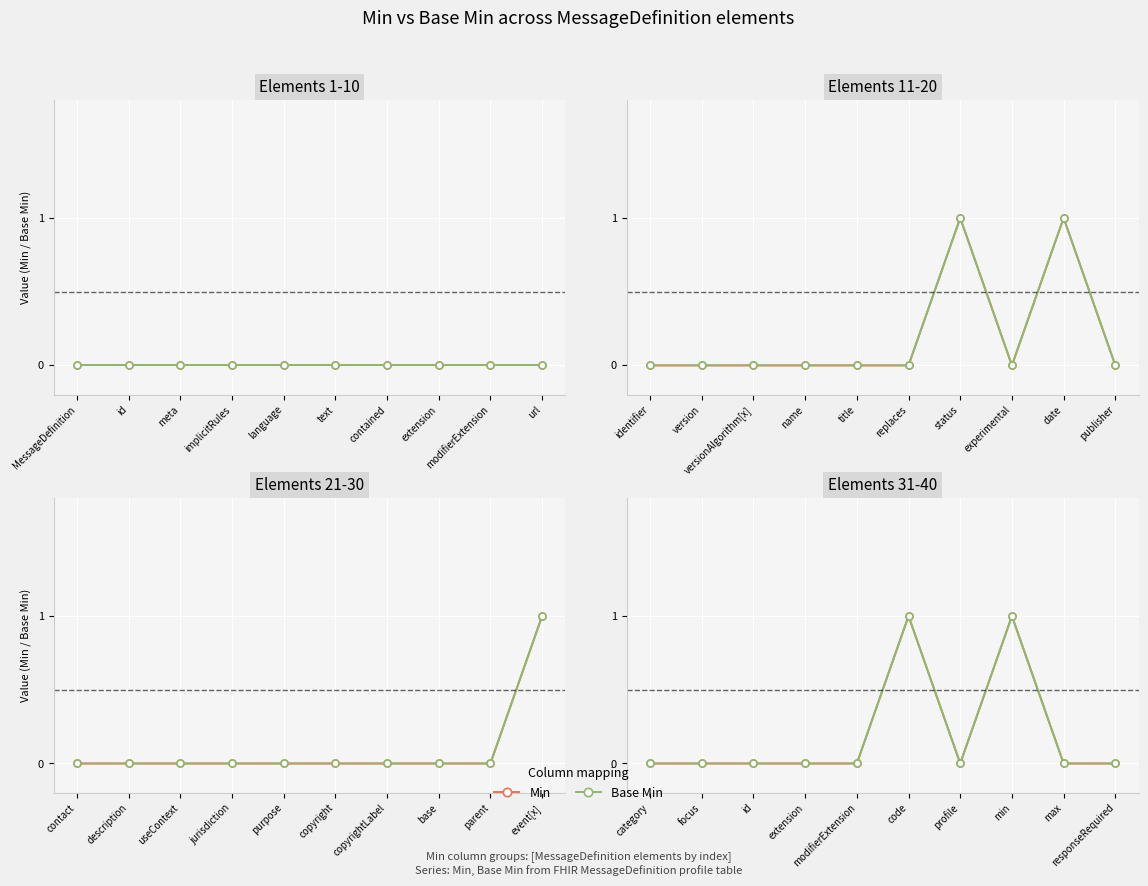

What are all the series names shown in the legend?

Min, Base Min